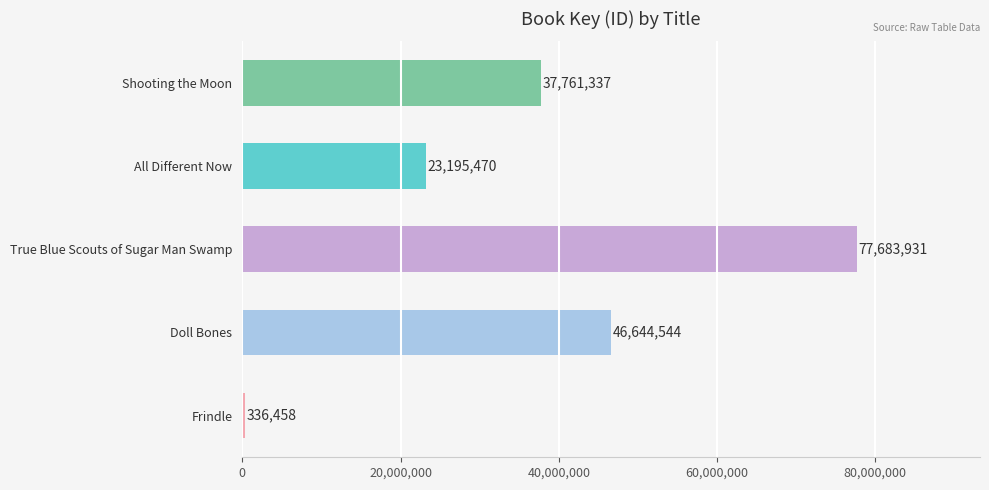

Are the bars grouped side by side (vs. stacked)?

No